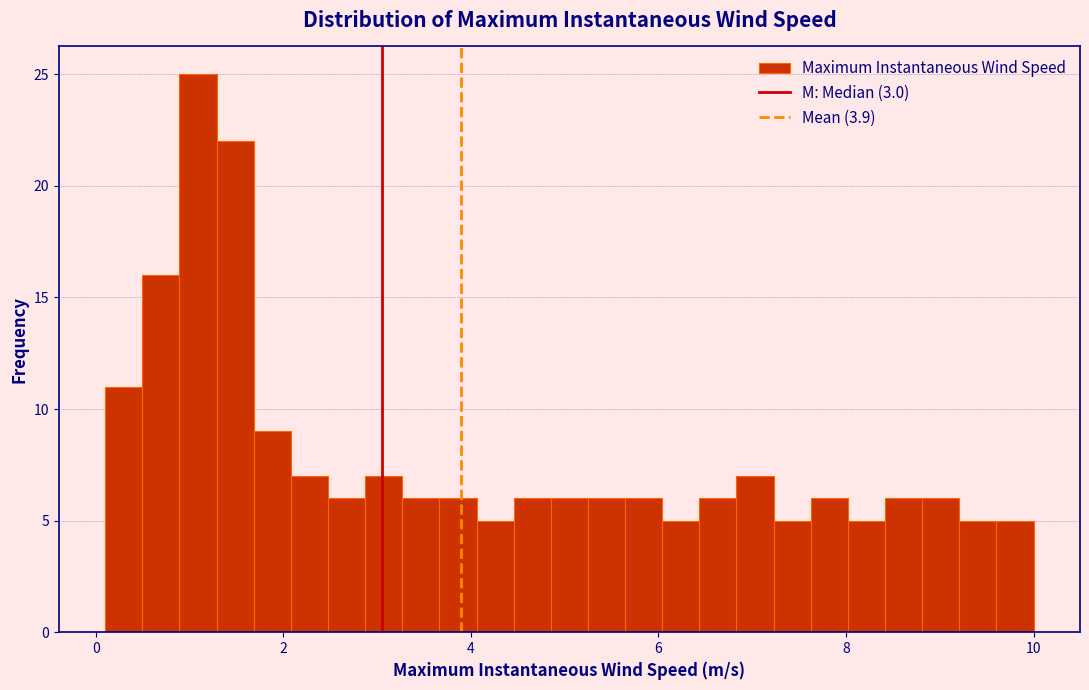

Read against the x-axis, roughly where is the centre of the tallest bar?

1.0